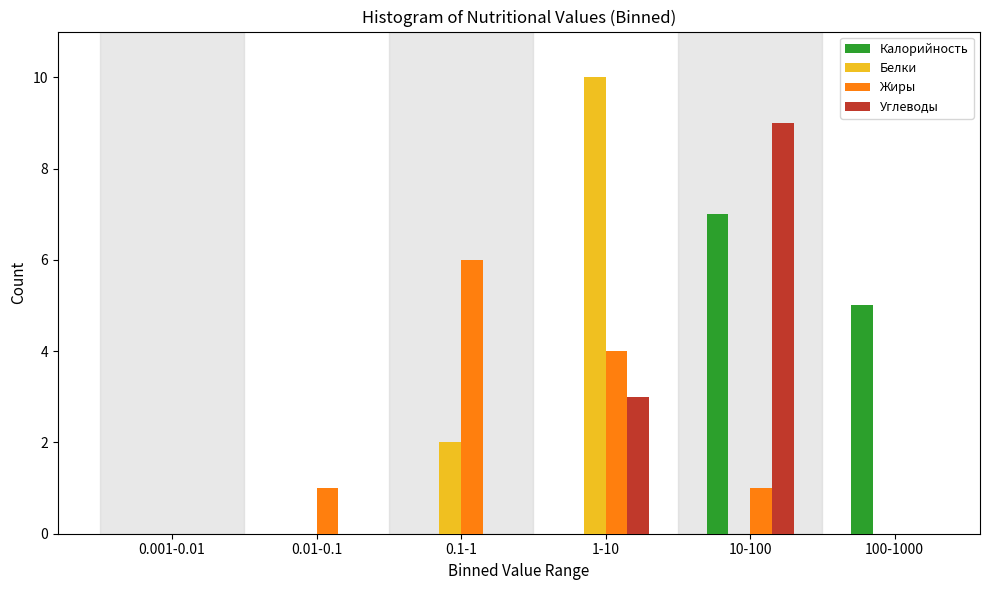

Reading left to right, transcribe all the data shown in this chart.

Калорийность: 0.001-0.01=0	0.01-0.1=0	0.1-1=0	1-10=0	10-100=7	100-1000=5
Белки: 0.001-0.01=0	0.01-0.1=0	0.1-1=2	1-10=10	10-100=0	100-1000=0
Жиры: 0.001-0.01=0	0.01-0.1=1	0.1-1=6	1-10=4	10-100=1	100-1000=0
Углеводы: 0.001-0.01=0	0.01-0.1=0	0.1-1=0	1-10=3	10-100=9	100-1000=0